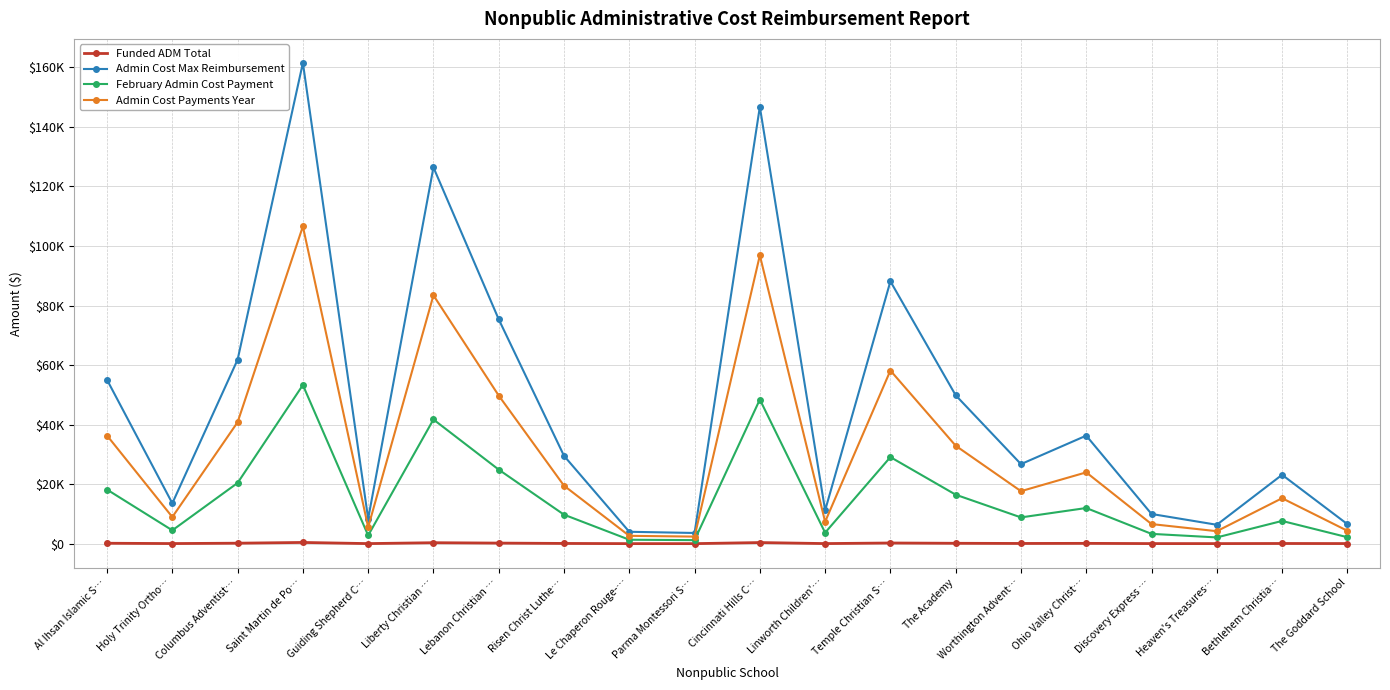

What is the lowest value of the February Admin Cost Payment series?

1184.3